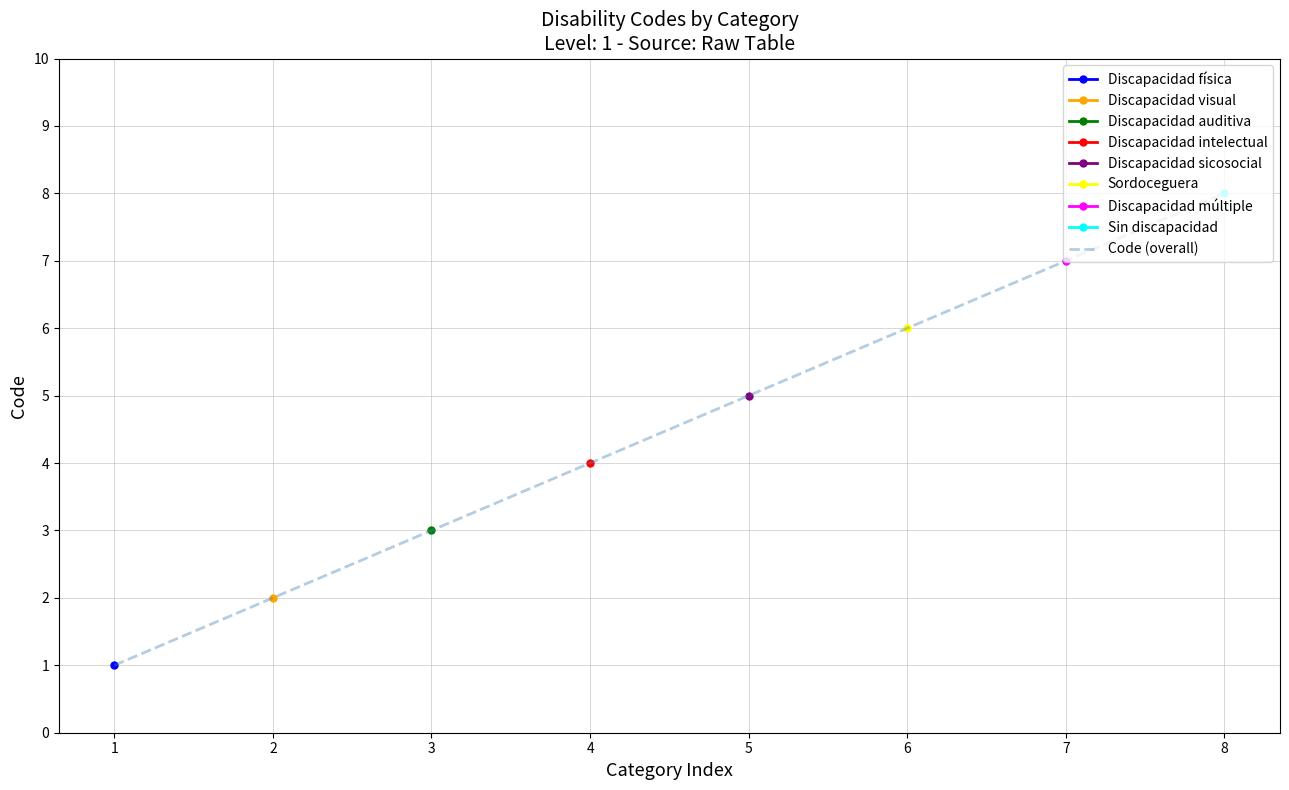

Which label corresponds to the smallest value in the chart?

1